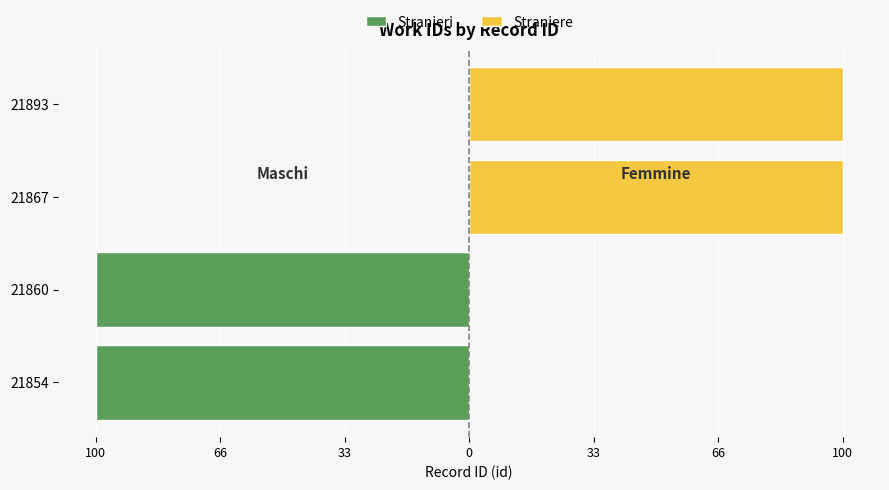

Are the bars grouped side by side (vs. stacked)?

Yes